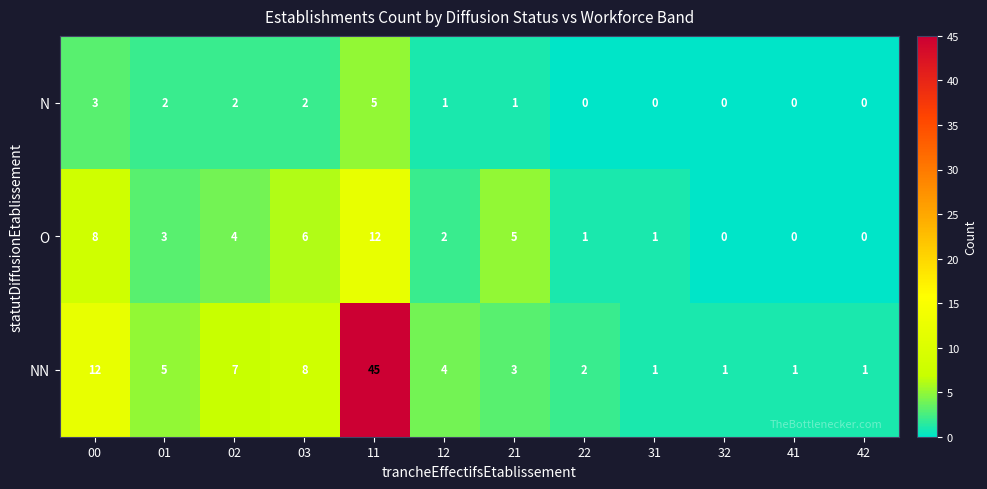

What is the average value of the NN series?

8